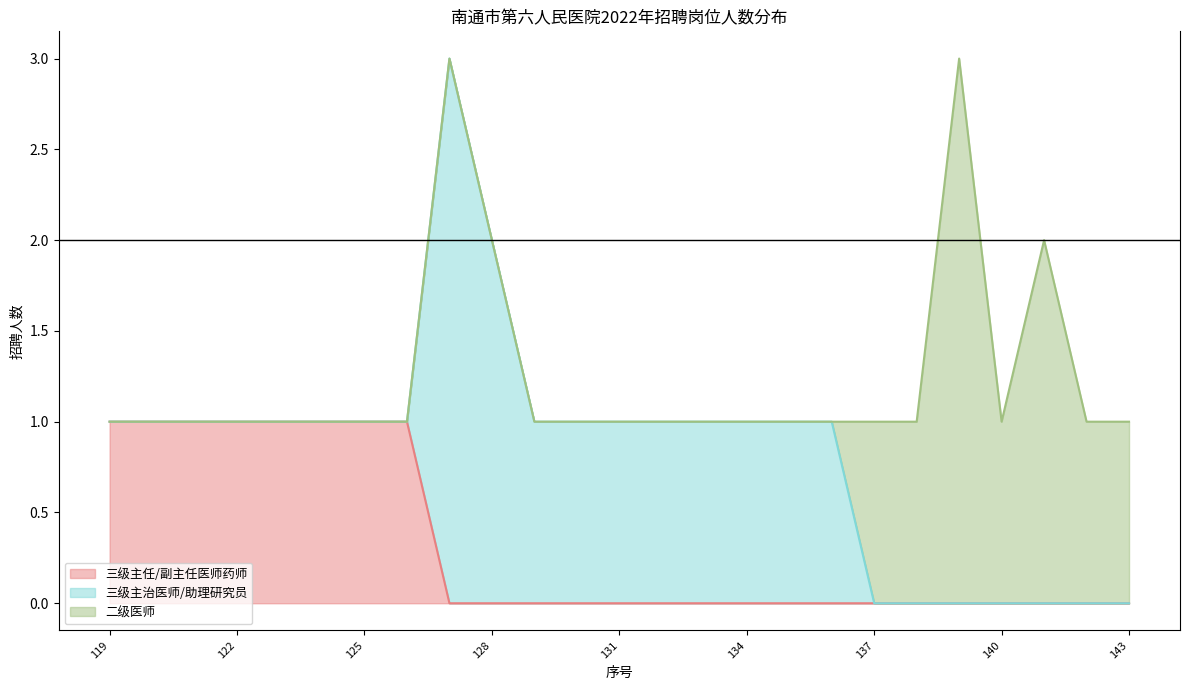

At which label does 三级主任/副主任医师药师 reach its peak?

119